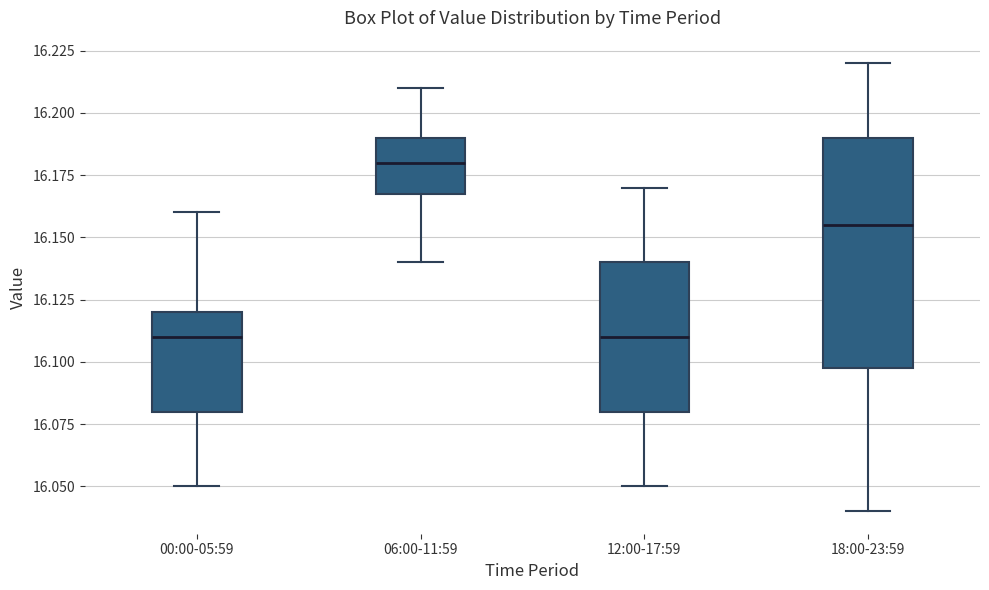

Reading left to right, read every box against the y-axis: the position of its median line, the range the box covers, and the ends of its whiskers. The values are not printed on the chart, so give them approximately, as read against the axis.

00:00-05:59: median 16.110, box 16.080 to 16.120, whiskers 16.050 to 16.160
06:00-11:59: median 16.180, box 16.170 to 16.190, whiskers 16.140 to 16.210
12:00-17:59: median 16.110, box 16.080 to 16.140, whiskers 16.050 to 16.170
18:00-23:59: median 16.155, box 16.100 to 16.190, whiskers 16.040 to 16.220